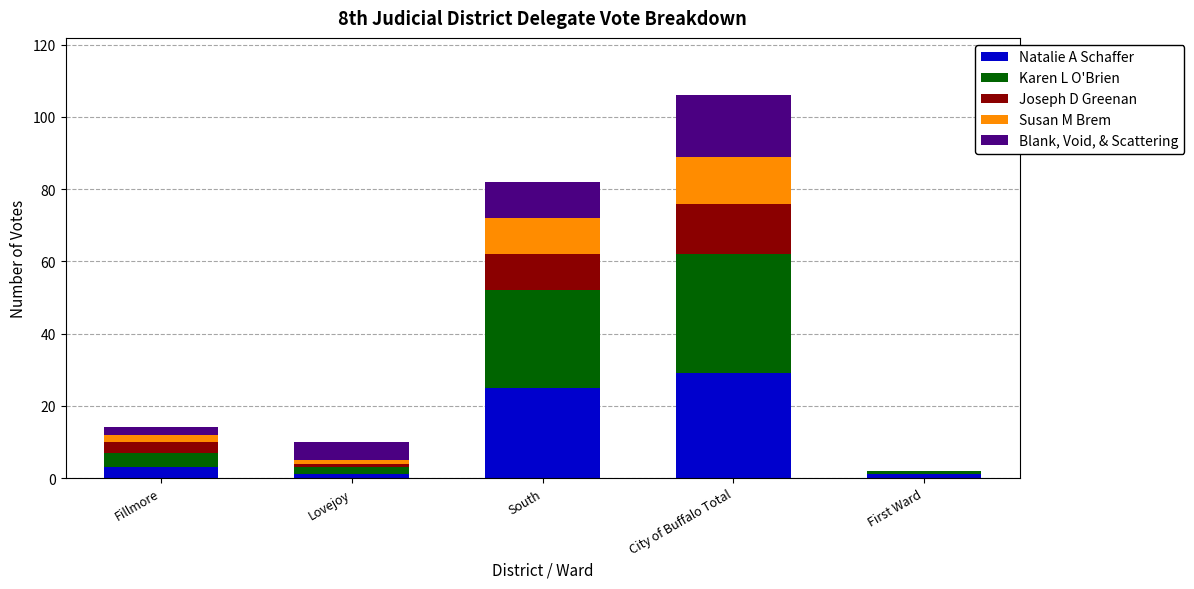

At which category is the sum across all series the highest?

City of Buffalo Total